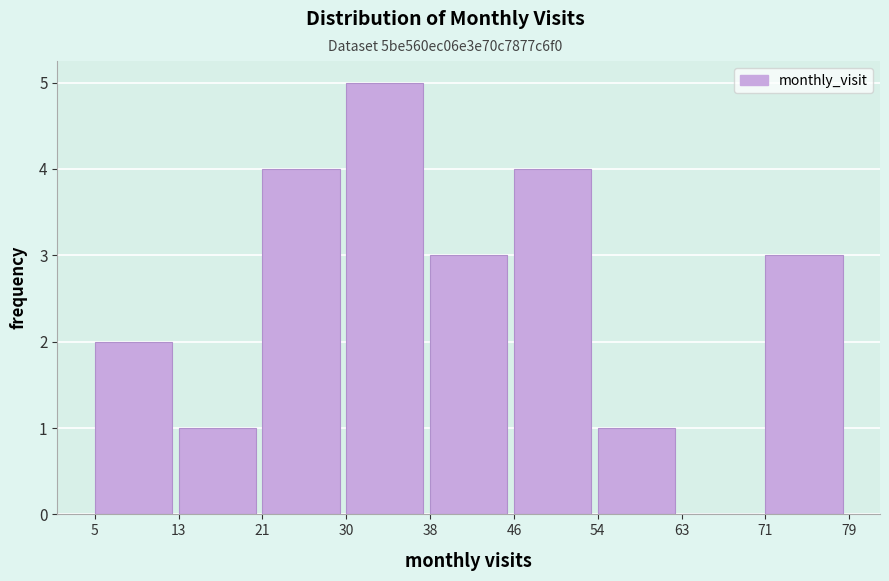

Reading left to right, list every bar in this chart as the range it spans on the x-axis followed by its height. The values are not printed on the chart, so give them approximately, as read against the axis.

5 to 13: 2
13 to 21: 1
21 to 30: 4
30 to 38: 5
38 to 46: 3
46 to 54: 4
54 to 63: 1
63 to 71: 0
71 to 79: 3